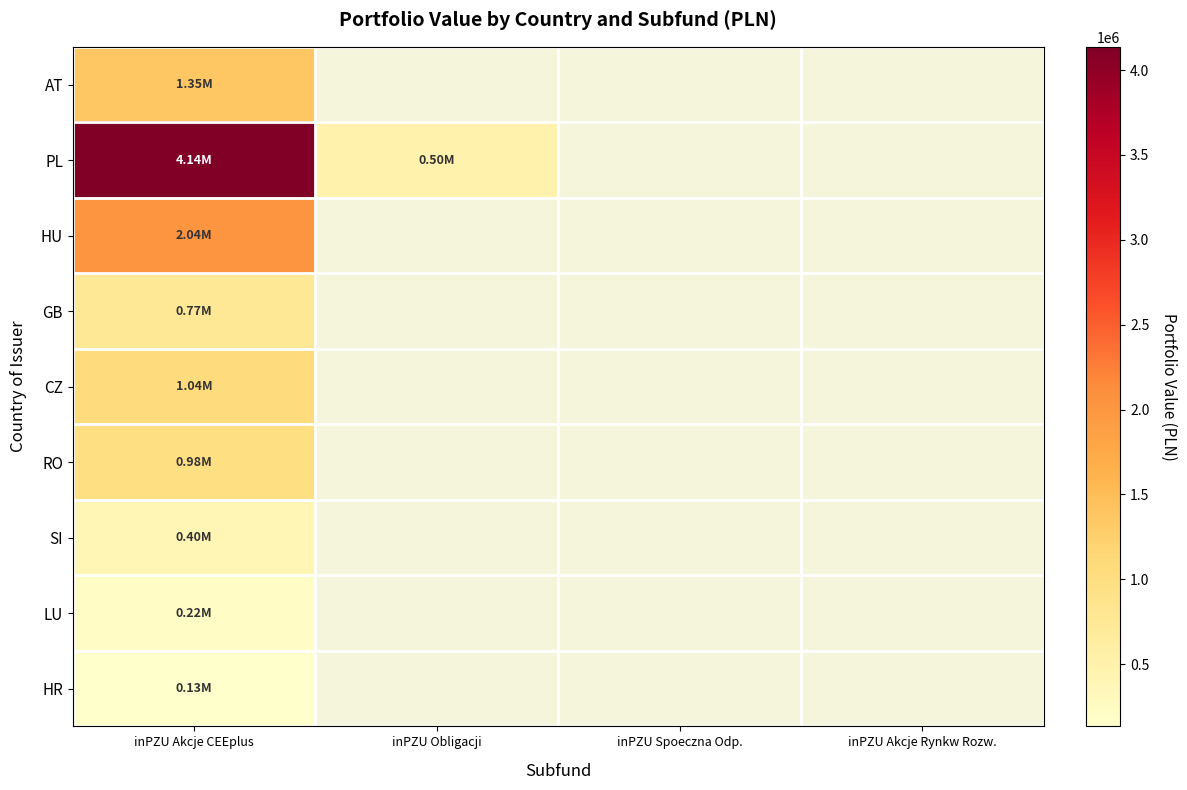

What is the minimum value for AT?

1354174.4